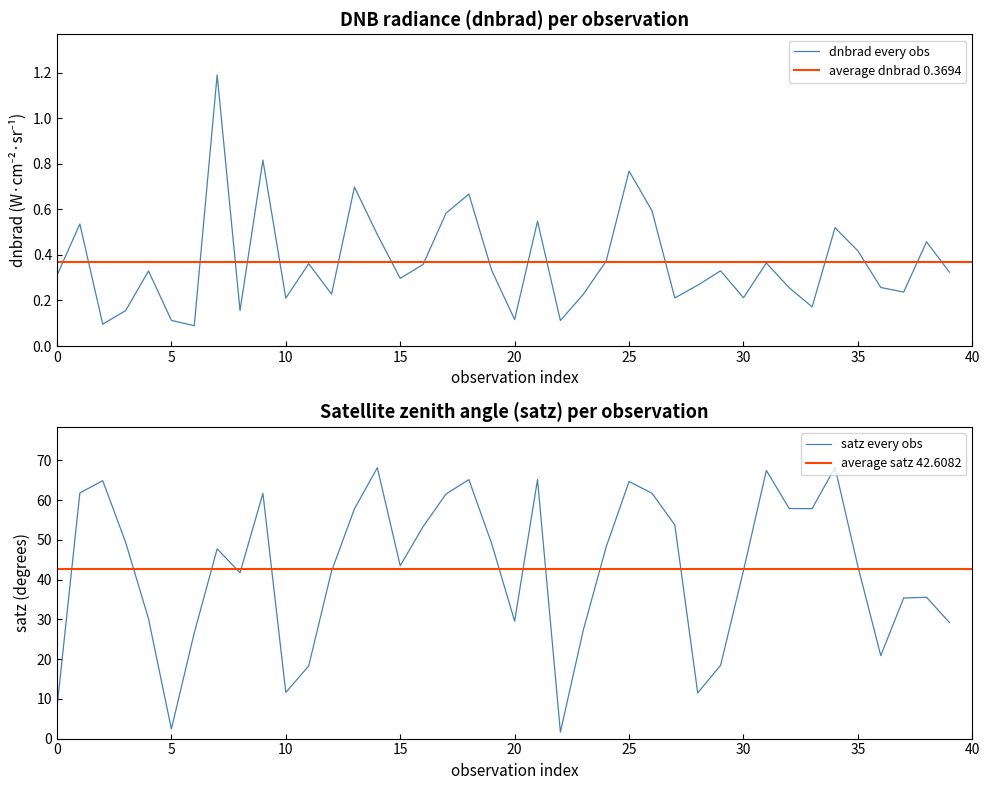

What are all the series names shown in the legend?

dnbrad, satz